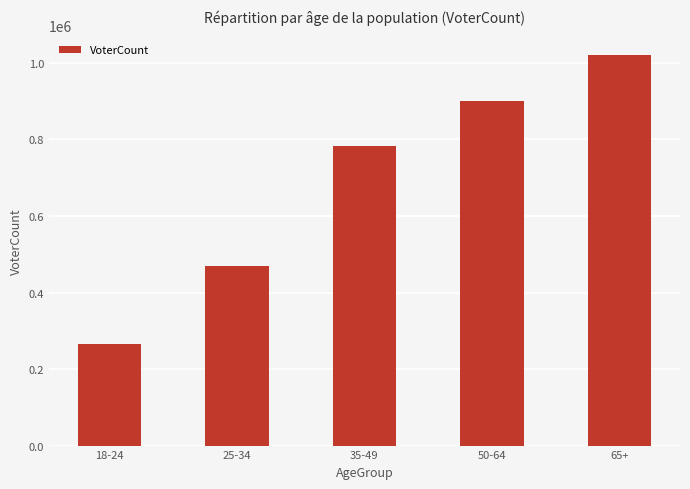

Reading left to right, transcribe all the data shown in this chart.

266577	468411	781732	901348	1020712